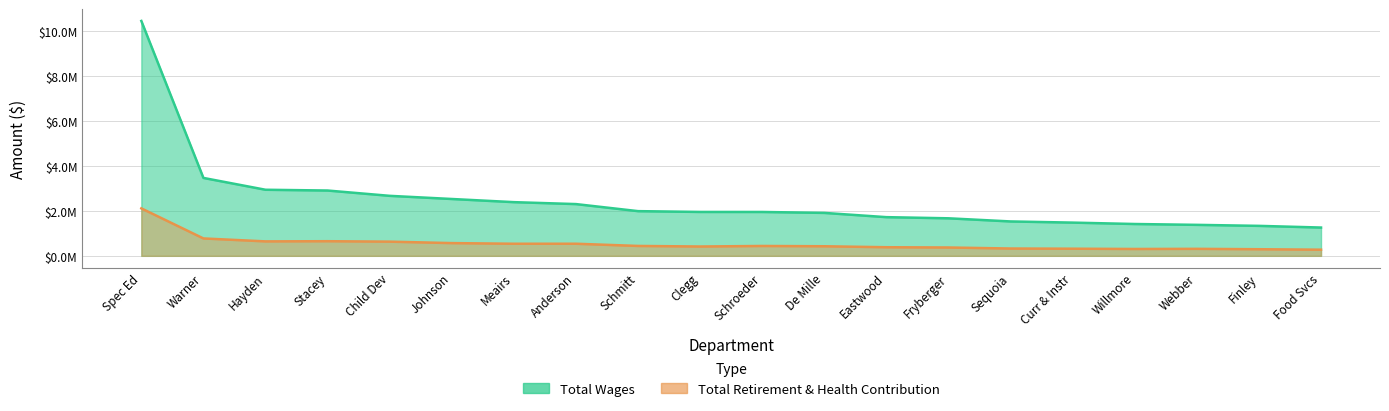

What is the total value across all series at Hayden?

3579529